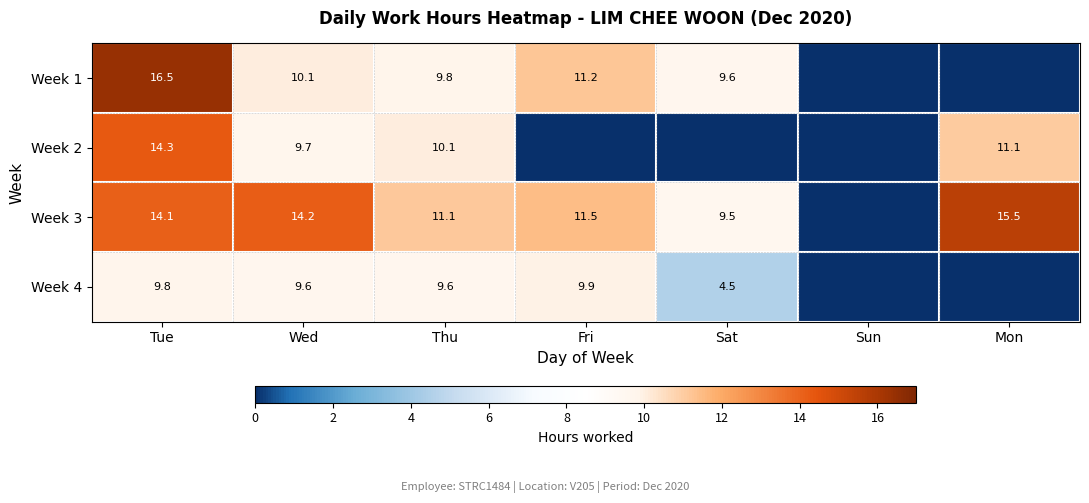

Which has a higher value, Sat or Sun?

Sat